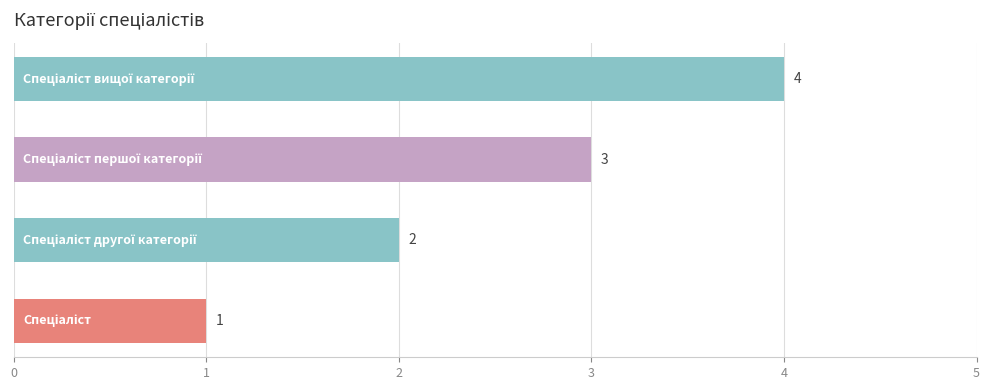

What is the greatest value displayed?

4